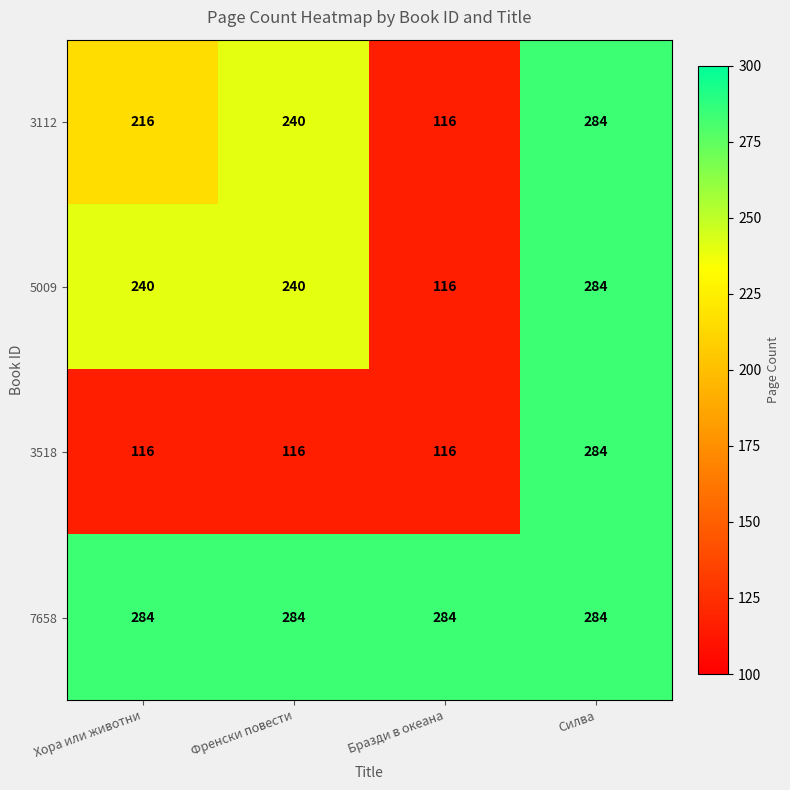

Reading left to right, transcribe all the data shown in this chart.

3112: 216	240	116	284
5009: 240	240	116	284
3518: 116	116	116	284
7658: 284	284	284	284